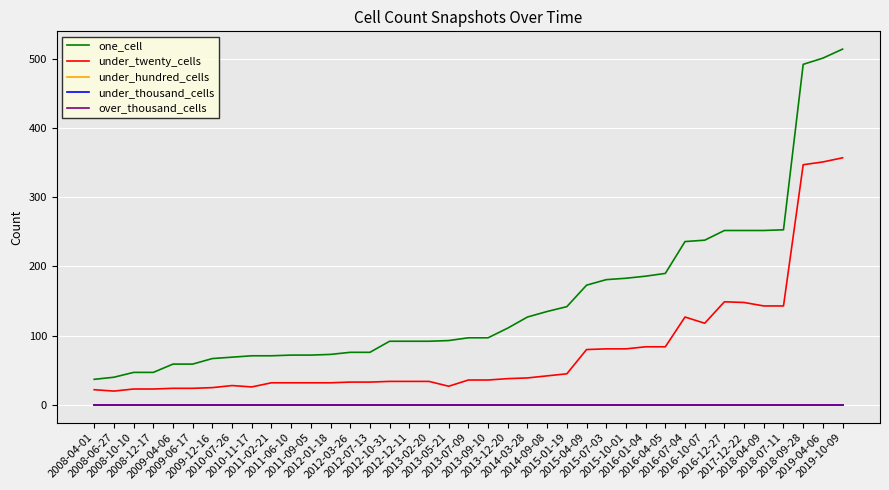

What is the difference between the second highest and minimum values in the one_cell series?

464